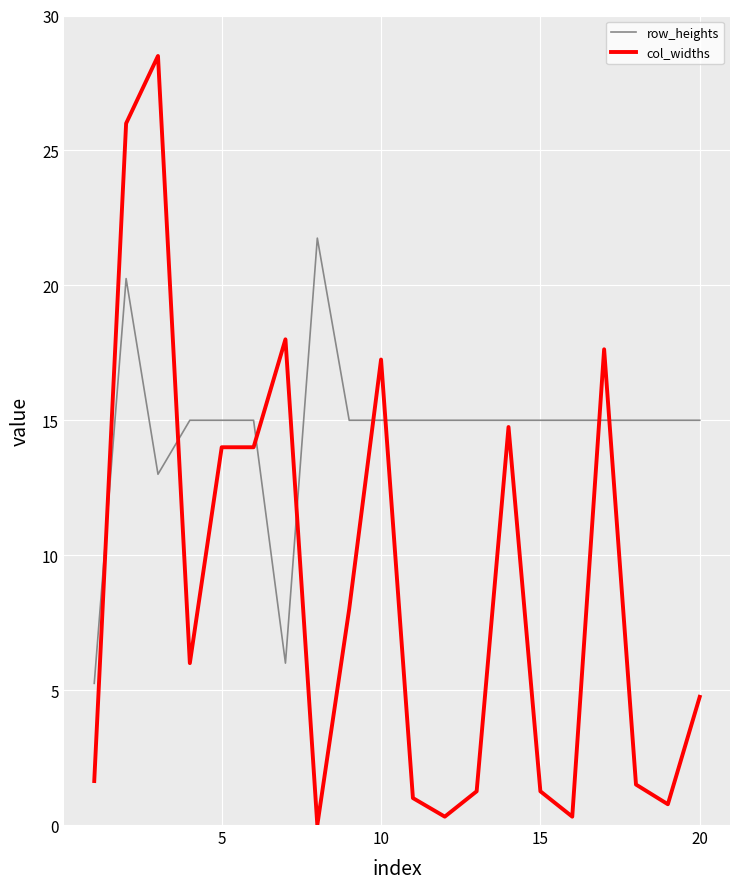

Which series has the largest total across all categories?

row_heights